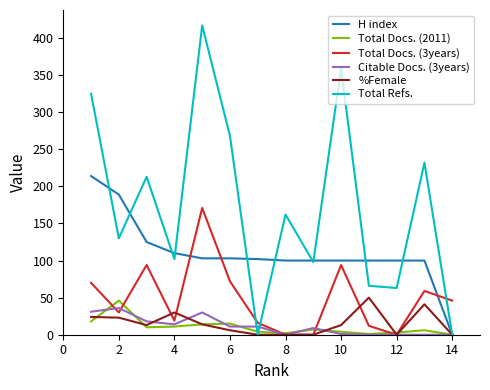

Which series has the largest total across all categories?

Total Refs.